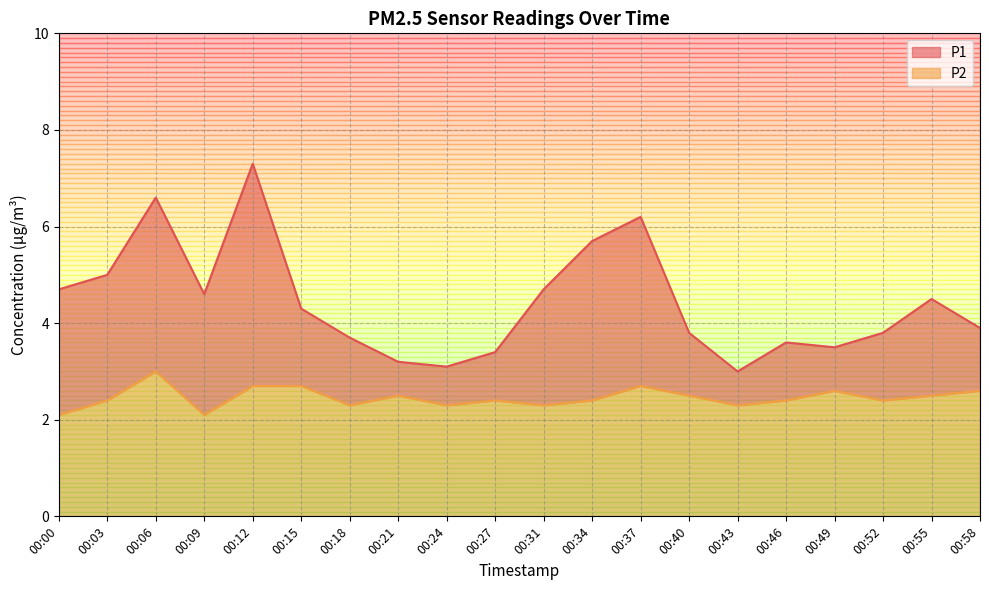

Is it true that P2 equals 3.5 at 00:31?

False